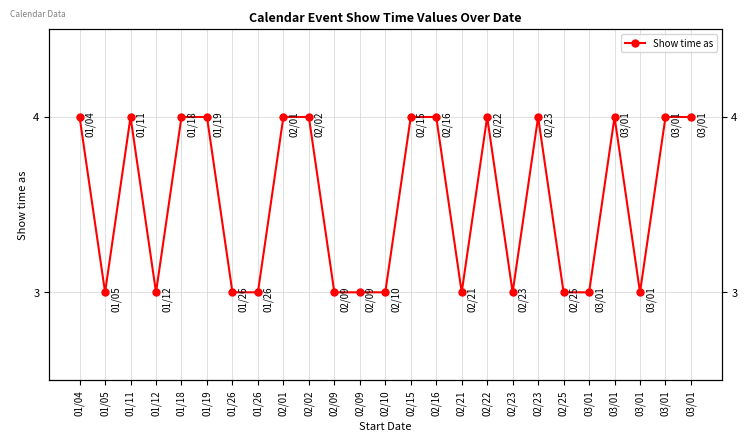

What is the smallest value displayed?

3